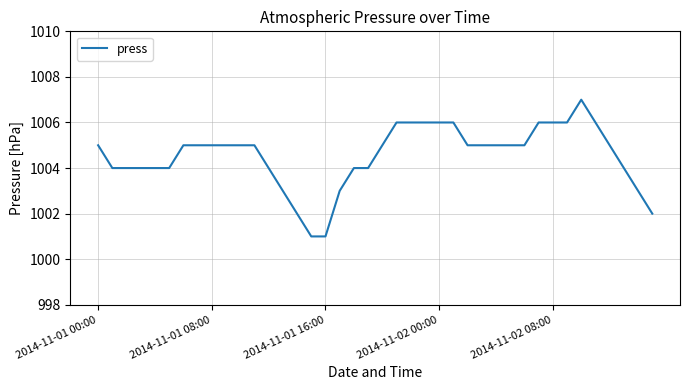

What is the smallest value displayed?

1001